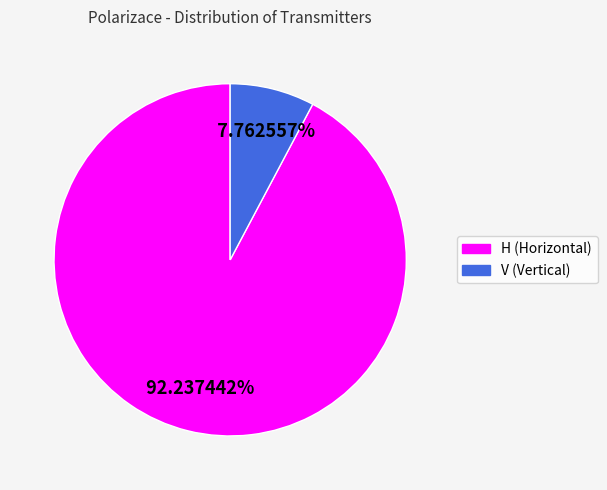

Which category has the smallest portion of the pie?

V